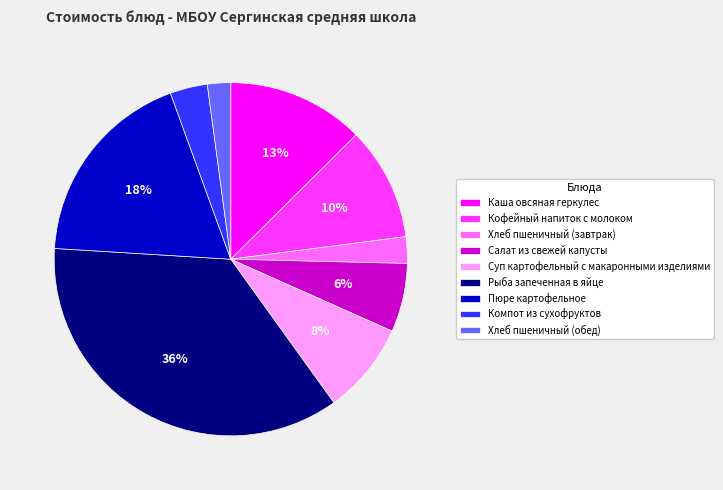

Which category has the biggest portion of the pie?

Рыба запеченная в яйце